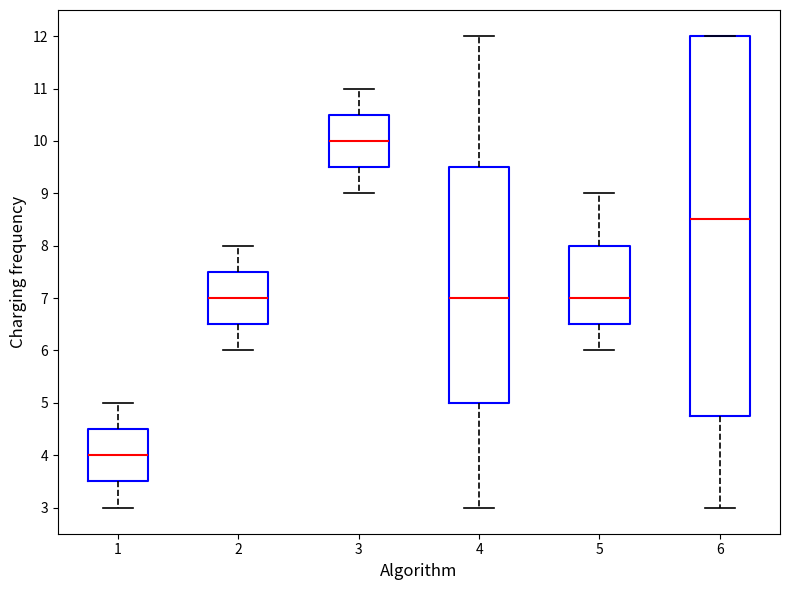

Reading left to right, transcribe this box plot: for each box, give where its median line is, the range the box spans, and where its two whiskers end, as read against the y-axis. The values are not printed on the chart, so give them approximately, as read against the axis.

1: median 4.0, box 3.5 to 4.5, whiskers 3.0 to 5.0
2: median 7.0, box 6.5 to 7.5, whiskers 6.0 to 8.0
3: median 10.0, box 9.5 to 10.5, whiskers 9.0 to 11.0
4: median 7.0, box 5.0 to 9.5, whiskers 3.0 to 12.0
5: median 7.0, box 6.5 to 8.0, whiskers 6.0 to 9.0
6: median 8.5, box 4.8 to 12.0, whiskers 3.0 to 12.0